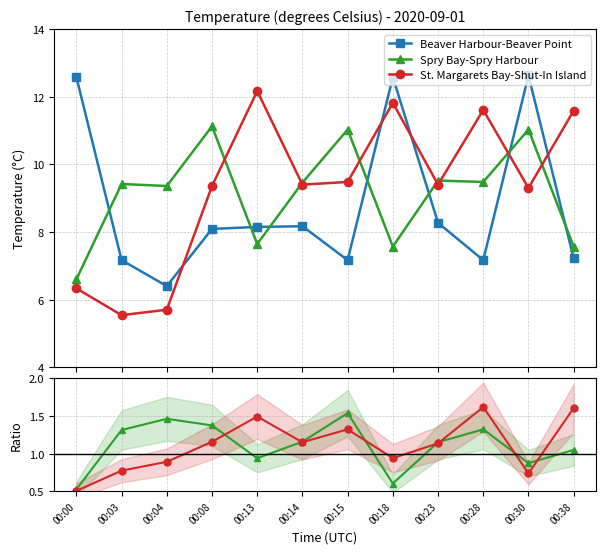

True or false: Spry Bay-Spry Harbour and St. Margarets Bay-Shut-In Island / Beaver Harbour-Beaver Point intersect in this chart.

False